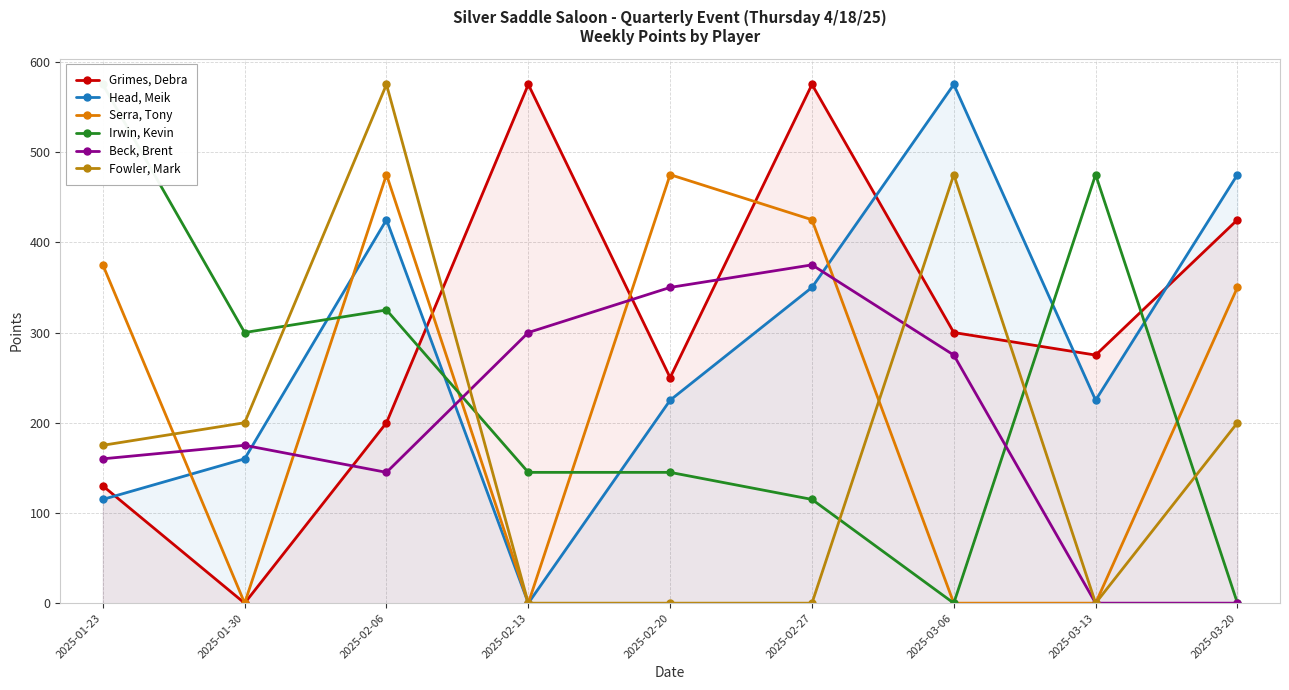

At which label does Serra, Tony first exceed 350?

2025-01-23